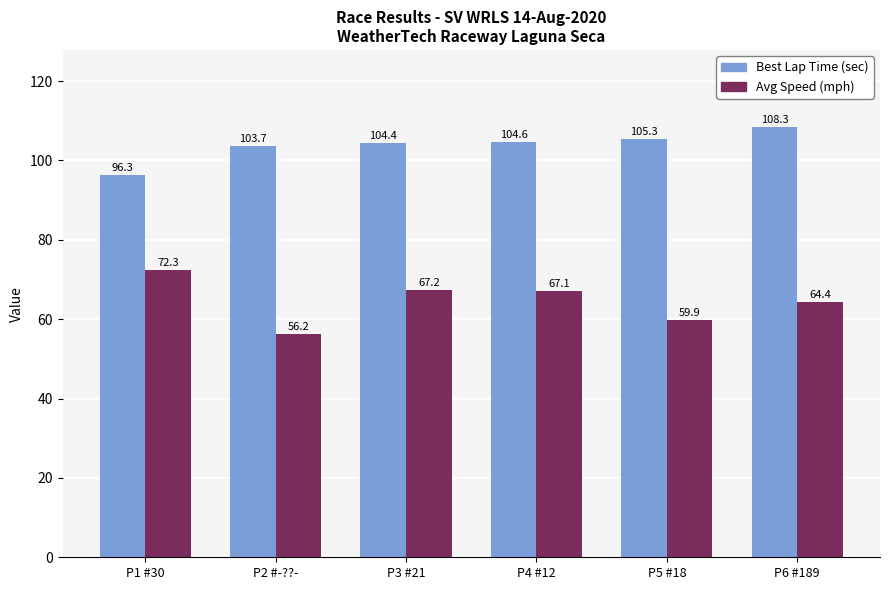

What is the difference between the maximum and minimum values in the Avg Speed (mph) series?

16.2